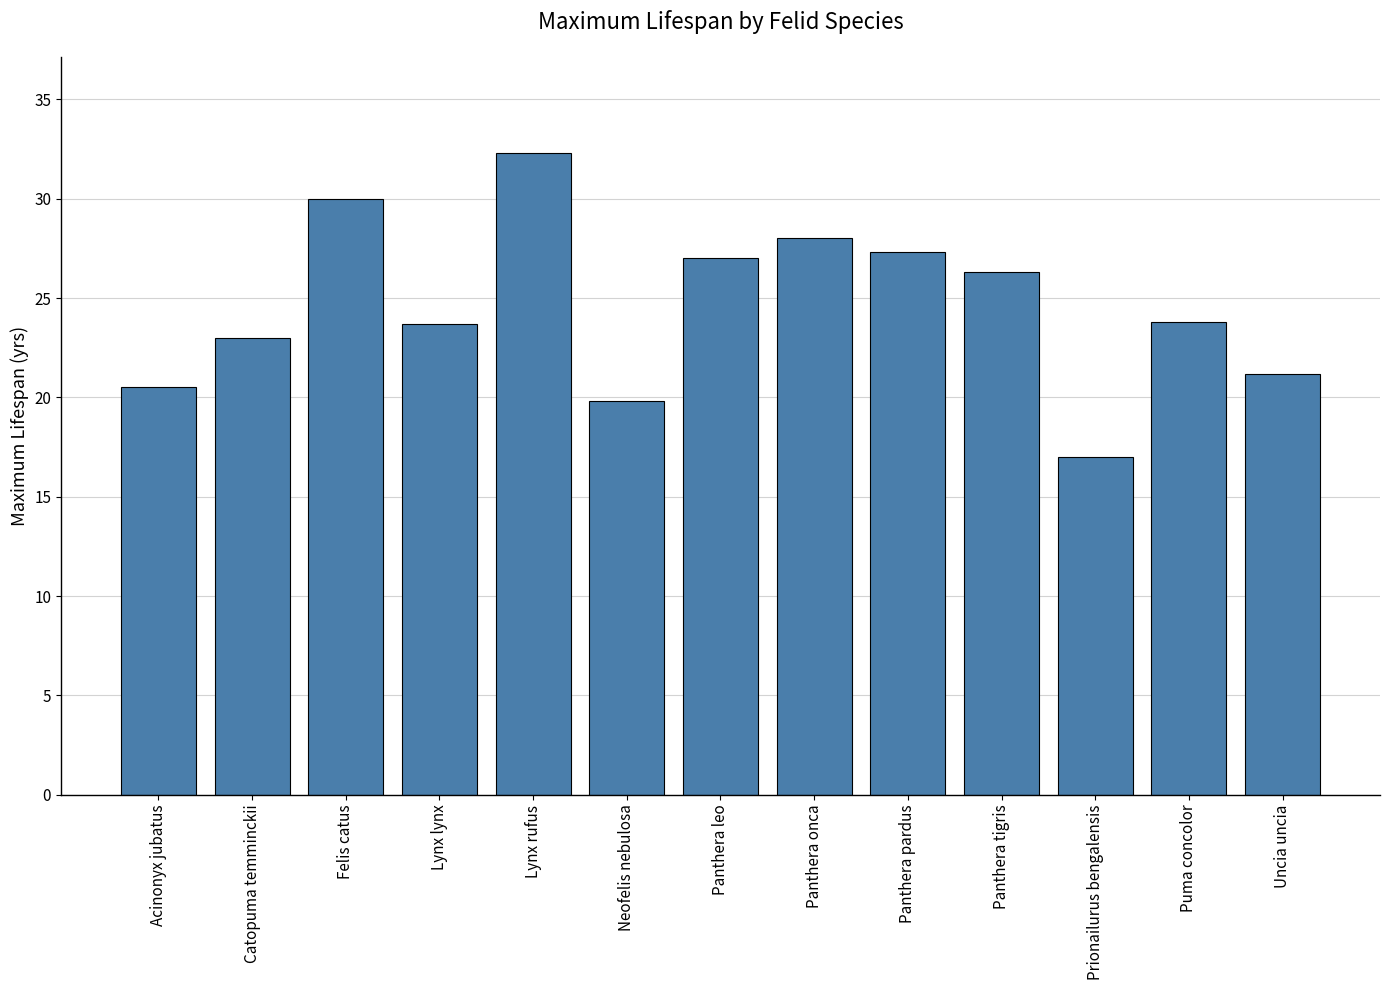

Which category has the lowest value across all series?

Prionailurus bengalensis